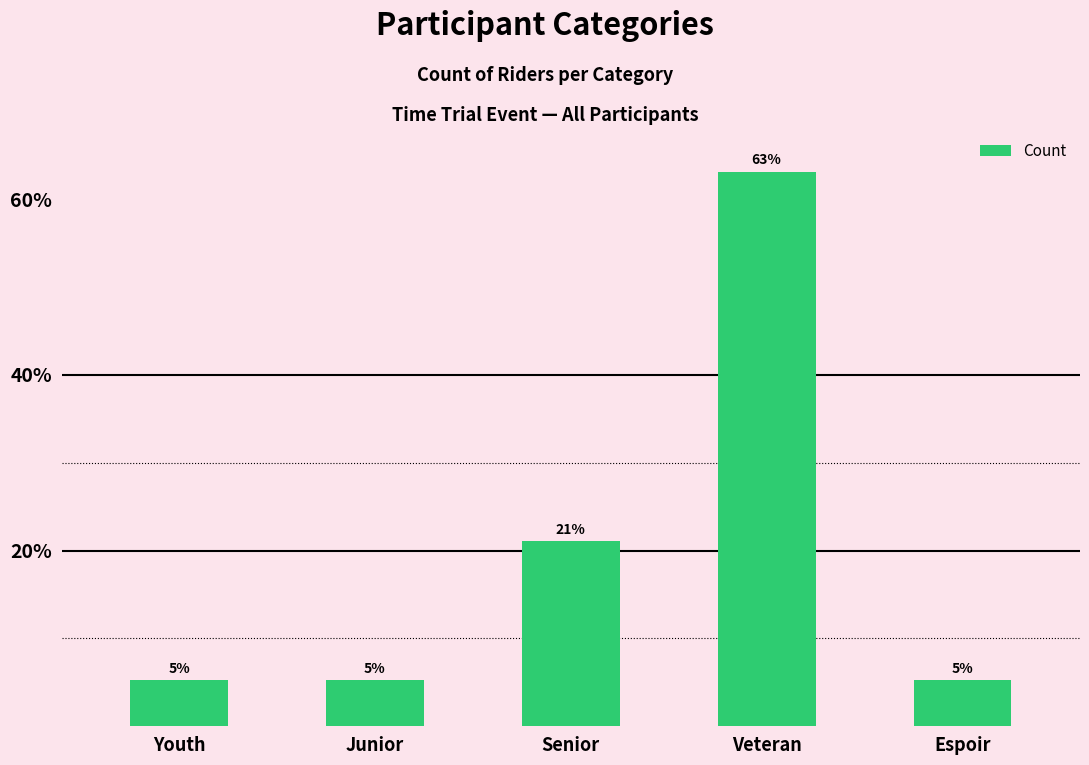

Are the bars grouped side by side (vs. stacked)?

No